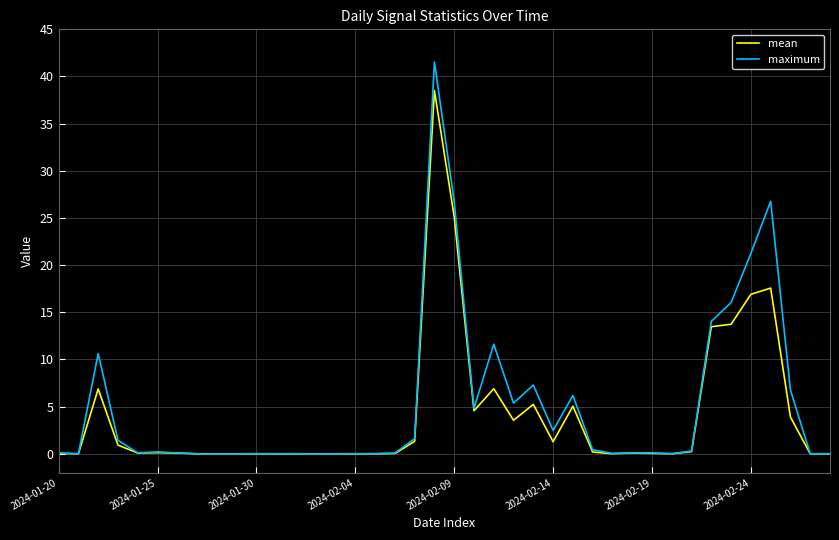

List the series in order of their peak value, highest first.

maximum, mean